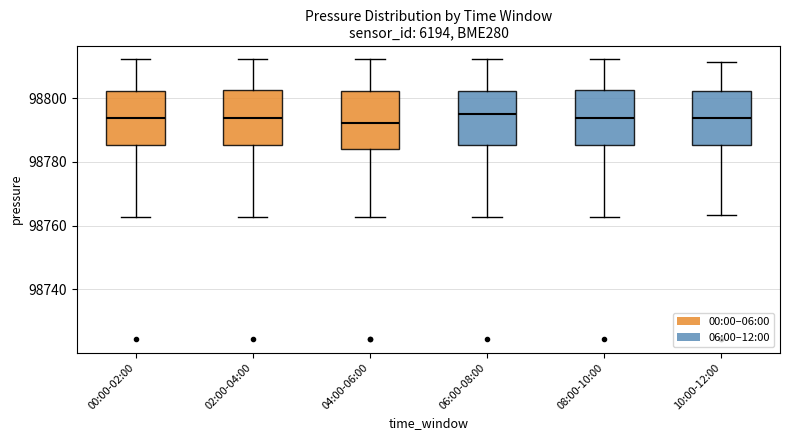

Where does the lower whisker of the box for 02:00-04:00 end on the y-axis? The values are not printed on the chart, so give them approximately, as read against the axis.

98762